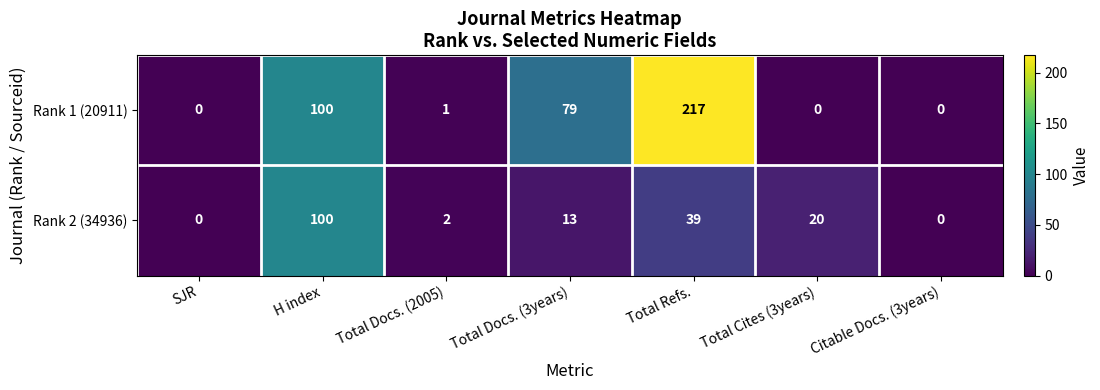

What is the sum of the Rank 2 (34936) values at Total Docs. (3years) and SJR?

13